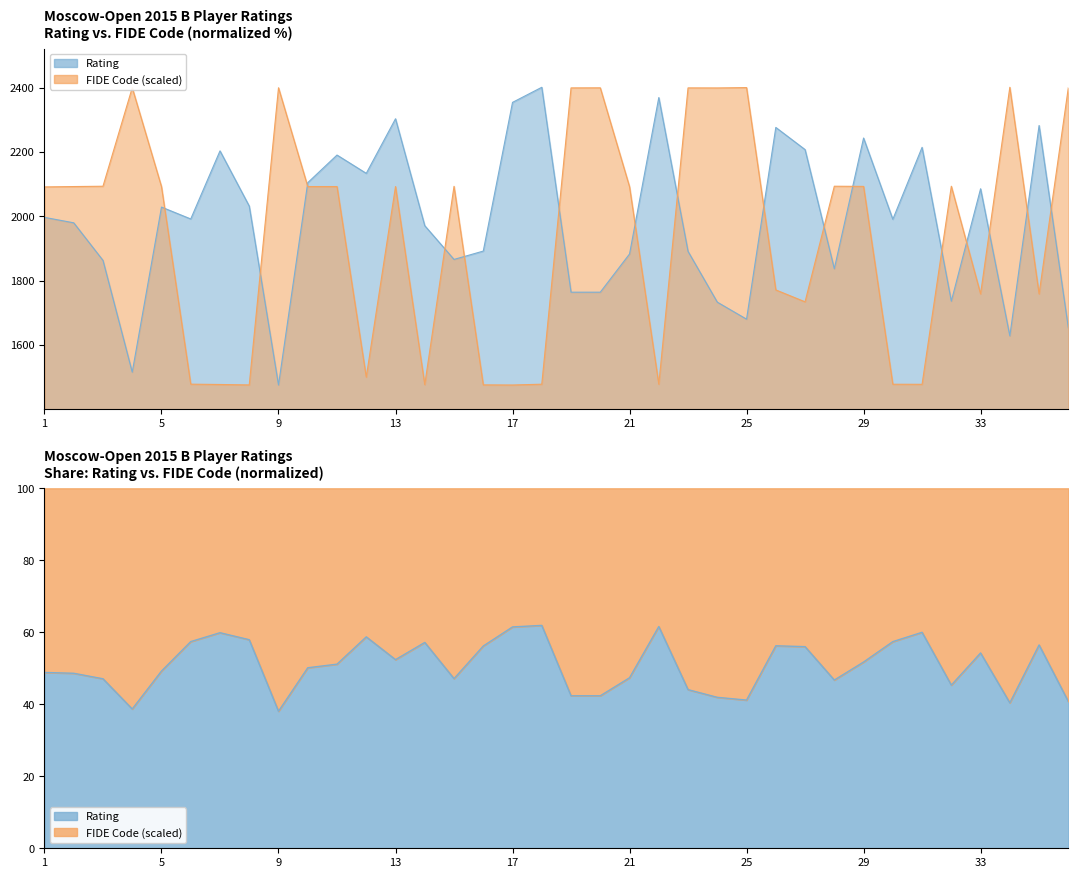

What is the smallest value displayed?

1475.0